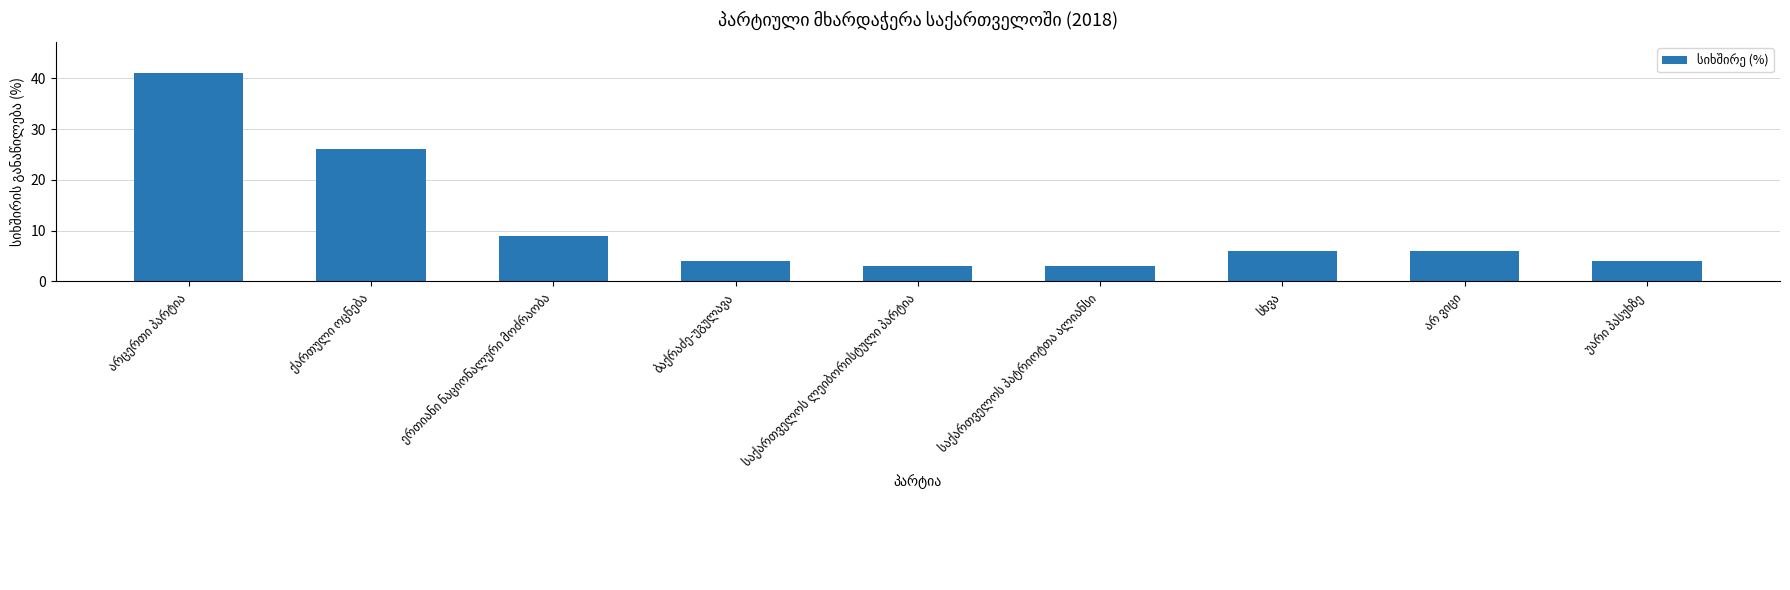

What is the difference between the second highest and minimum values?

23